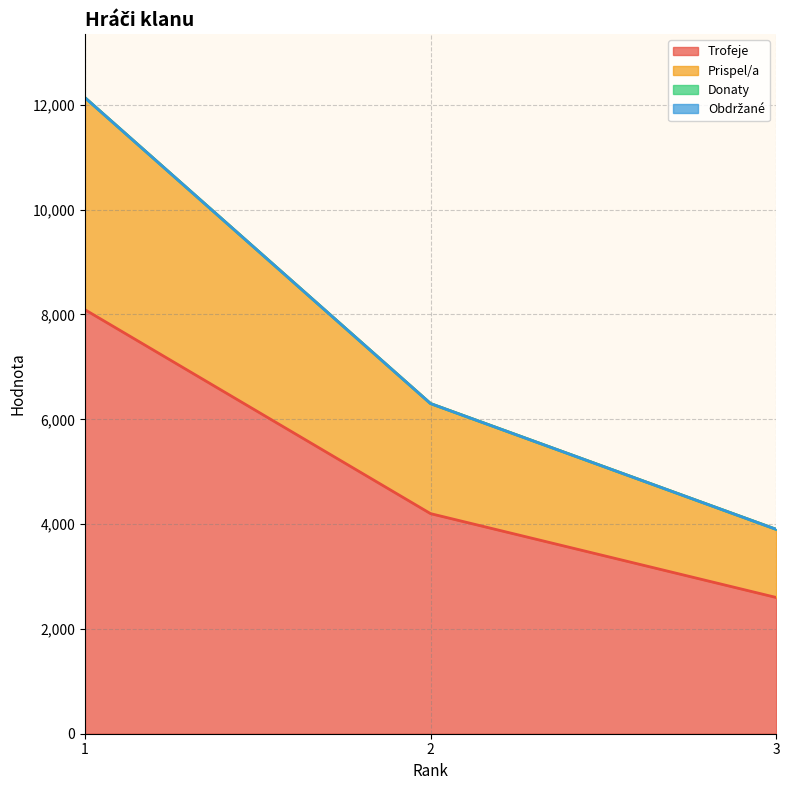

Reading right to left, what are all the values shown in this chart?

Trofeje: 3=2600	2=4200	1=8092
Prispel/a: 3=3900	2=6300	1=12138